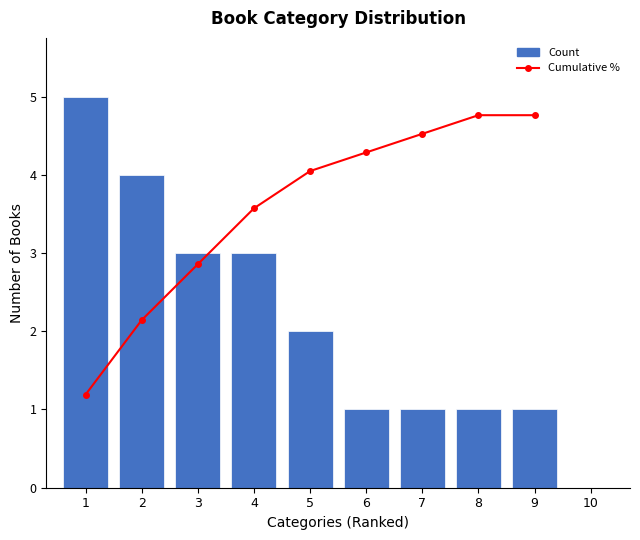

Rank the series by their average value, from lowest to highest.

Count, Cumulative